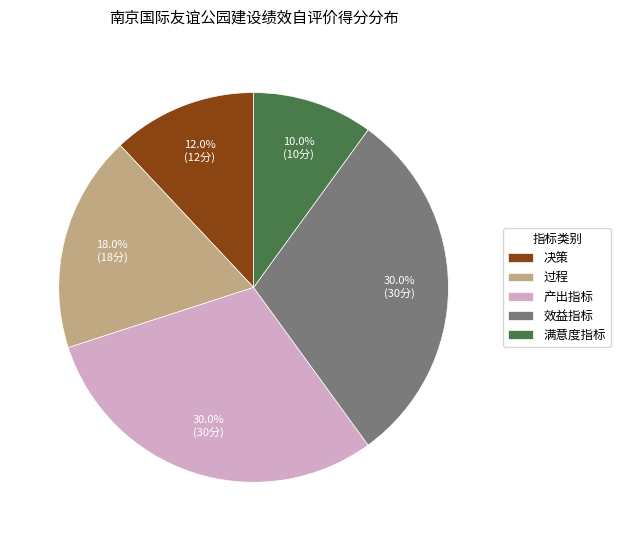

What percentage do 效益指标 and 过程 together represent?

48.0%